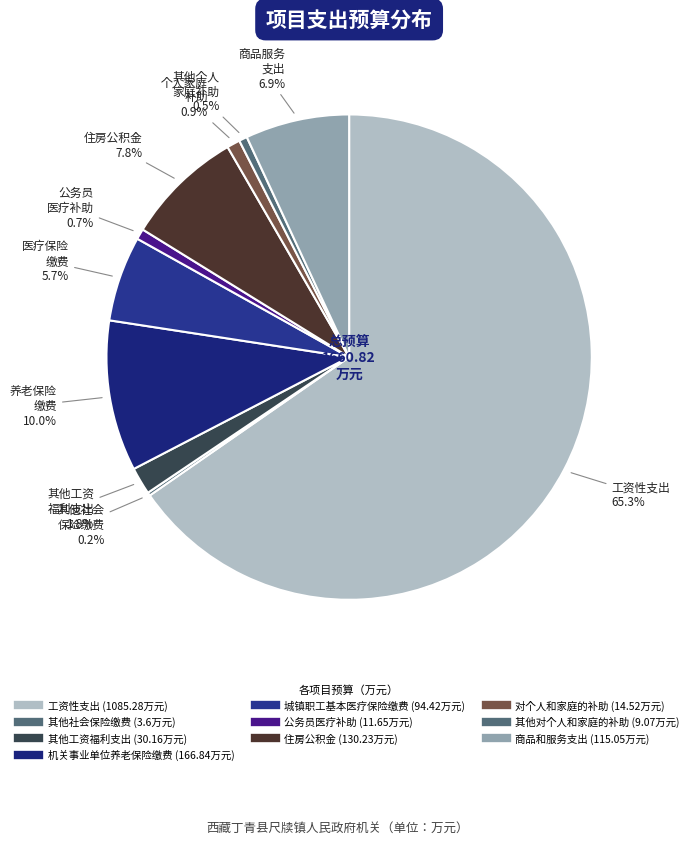

What is the change in value from 工资性支出 to 其他工资福利支出?

-1055.1